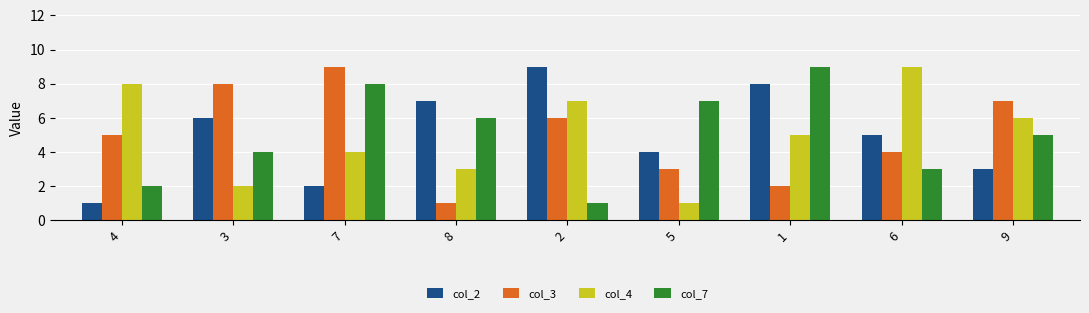

Count the number of categories in the chart.

9